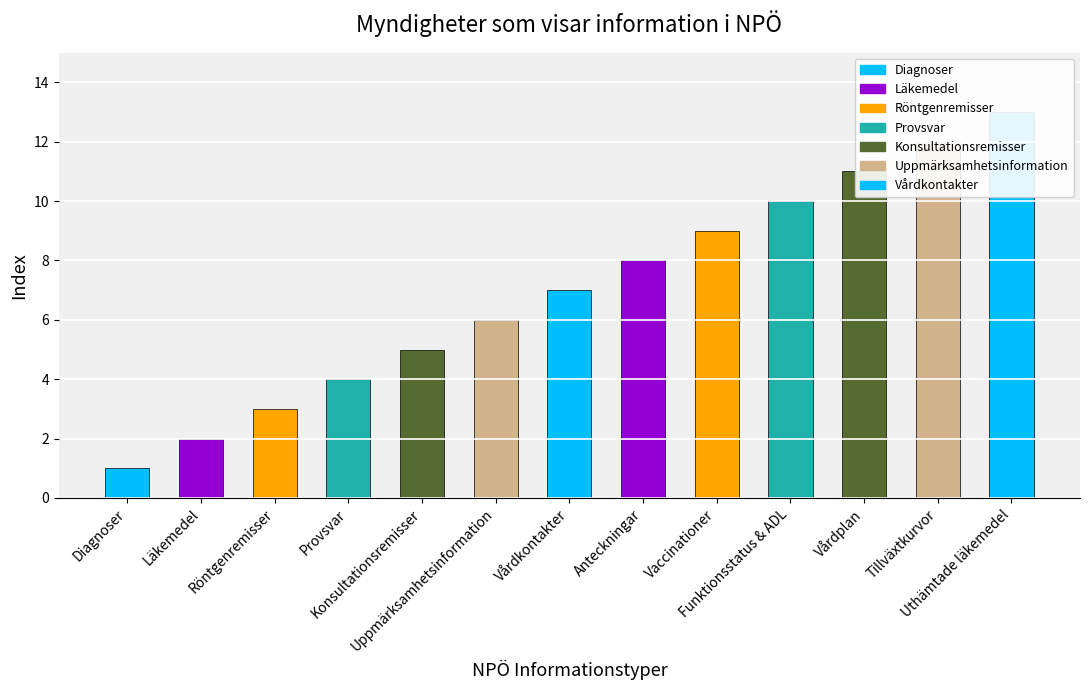

Where does the data first go above 7?

Anteckningar